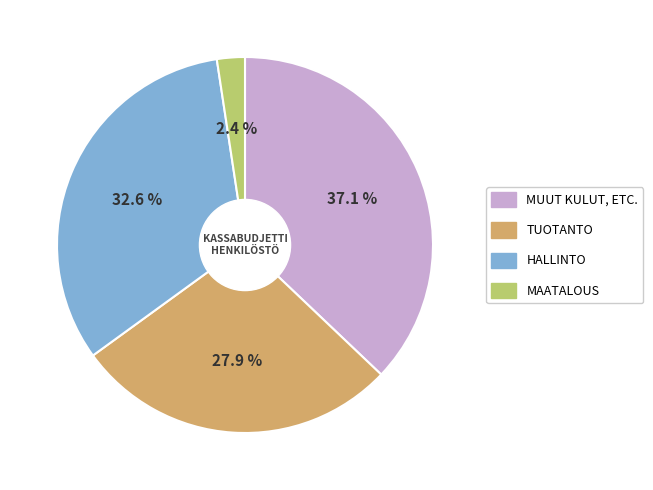

To the nearest percent, what is the difference between the largest and smallest slice percentages?

35%